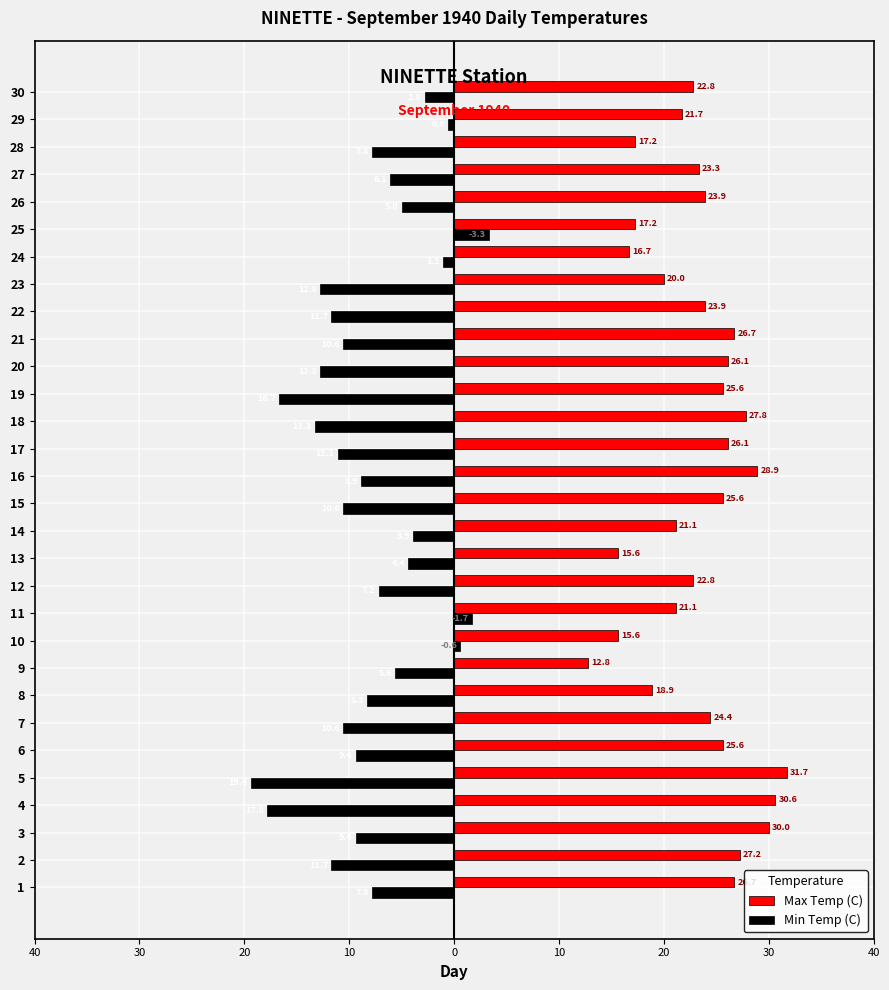

Between 14 and 4, which is larger?

4